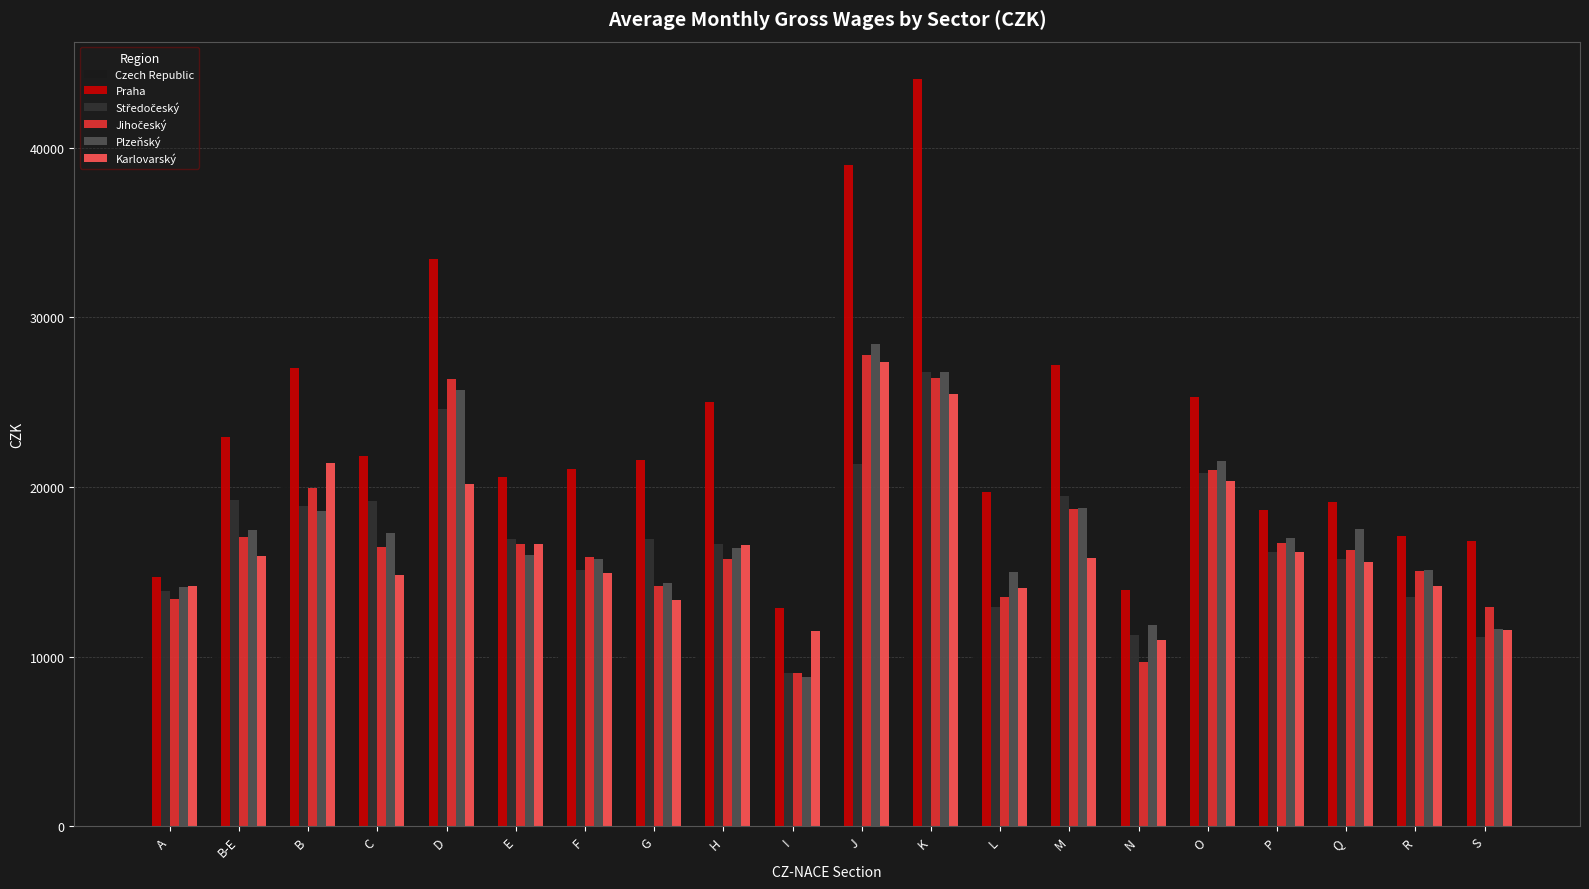

True or false: Karlovarský has a value of 16619 at E.

True